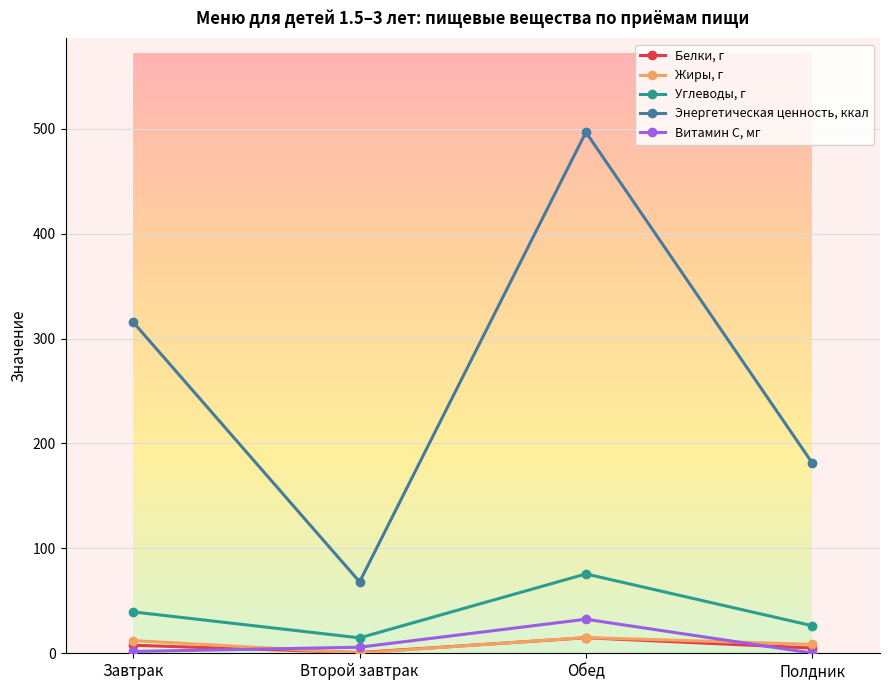

The Витамин С, мг series shows 5.8 at Второй завтрак. True or false?

True